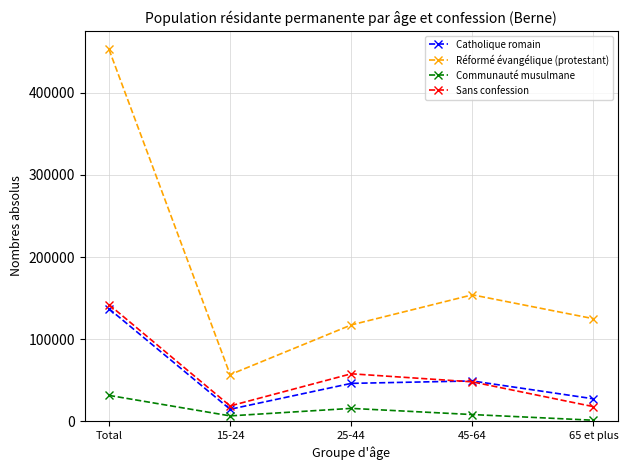

What is the average value of the Sans confession series?

56849